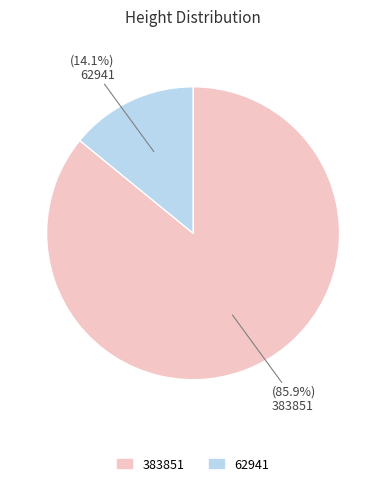

To the nearest percent, what is the difference between the largest and smallest slice percentages?

72%